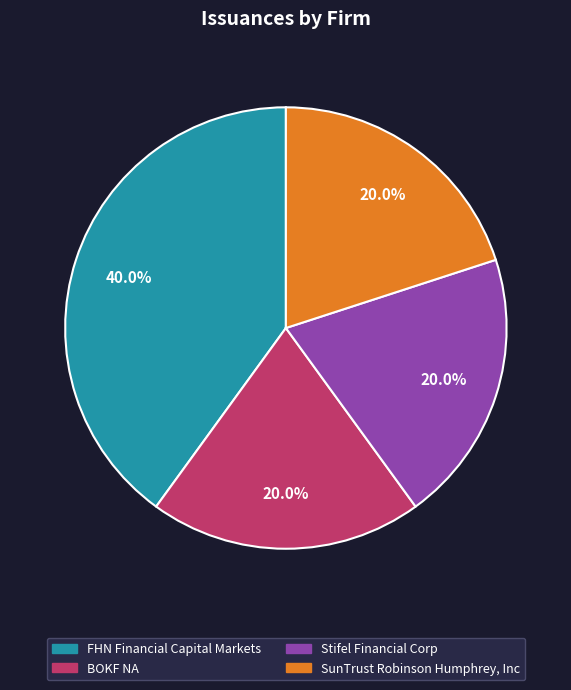

To the nearest percent, what percentage of the pie is SunTrust Robinson Humphrey, Inc?

20%